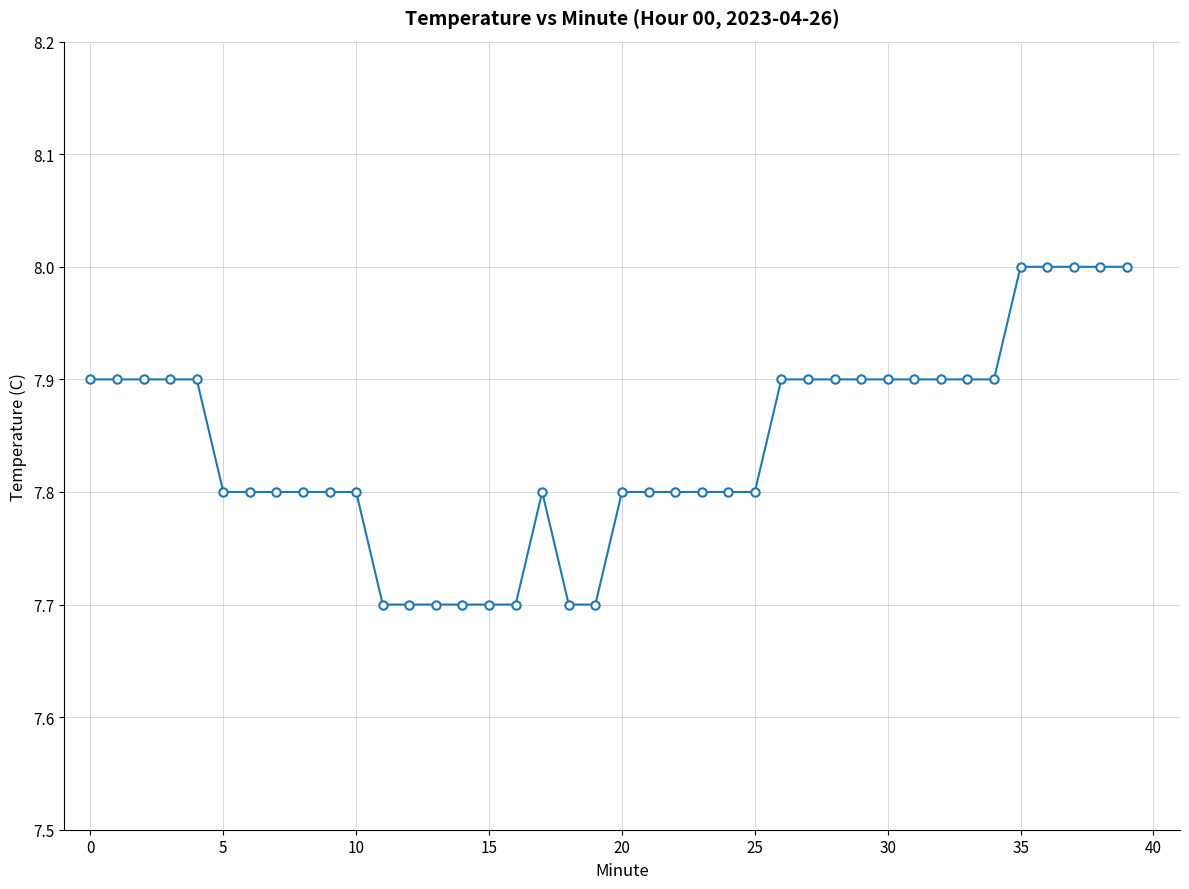

What is the sum of all values?

313.6